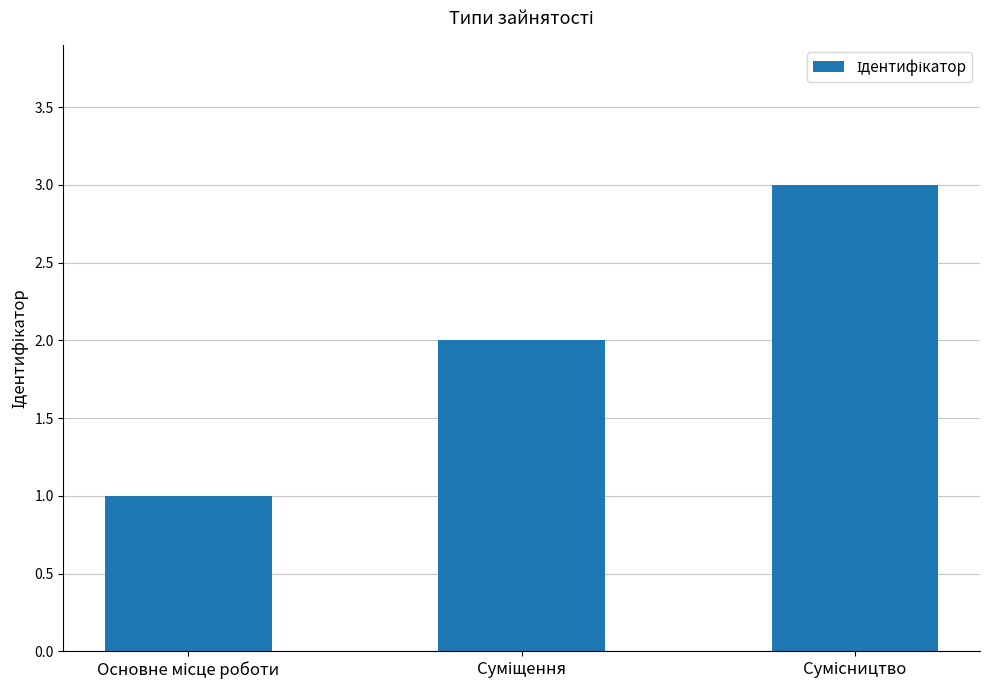

What is the difference between the maximum and minimum values?

2